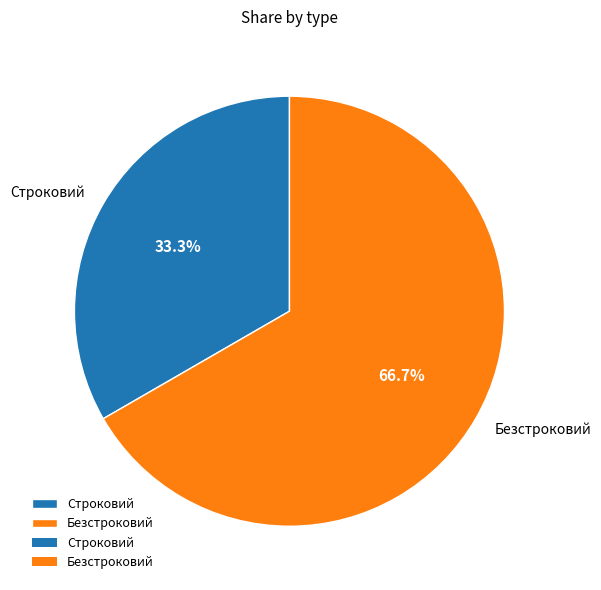

Which slice is the smallest?

Строковий